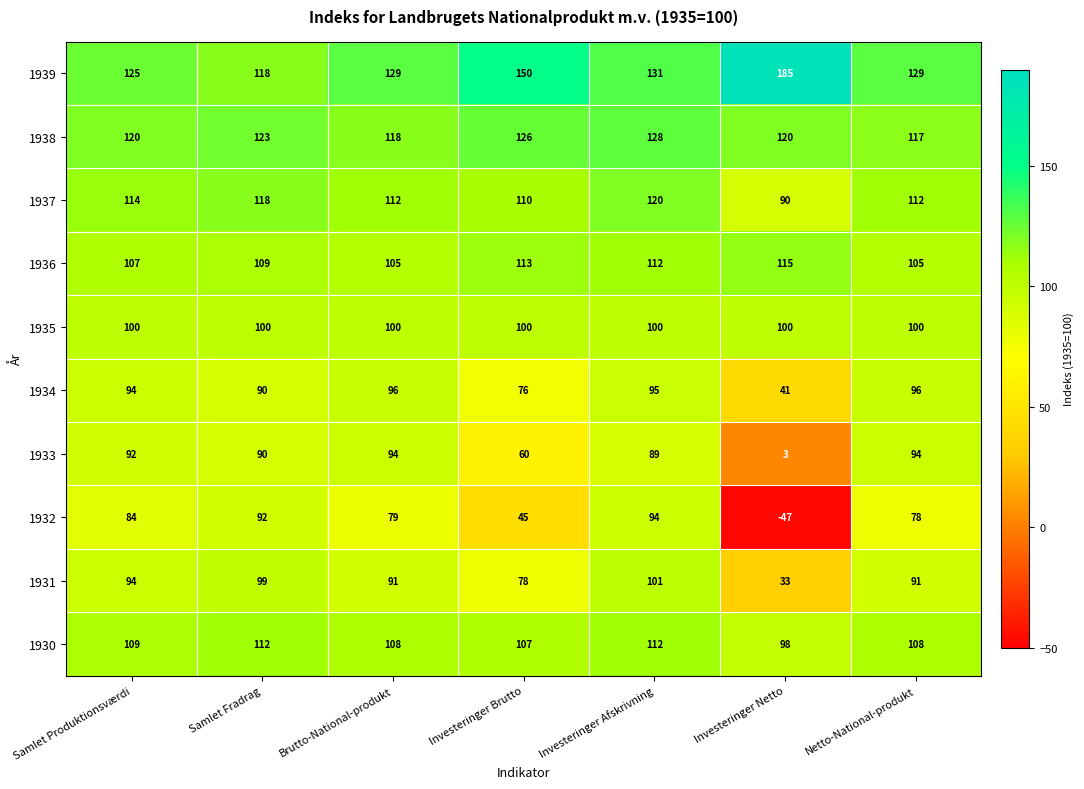

At which label is 1931 closest to 67?

Investeringer Brutto